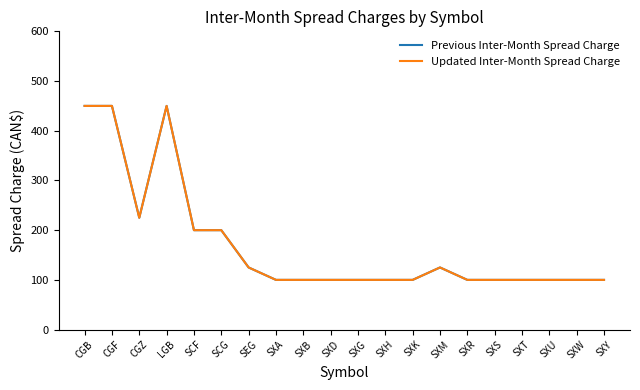

What is the label of the 2nd point from the left?

CGF